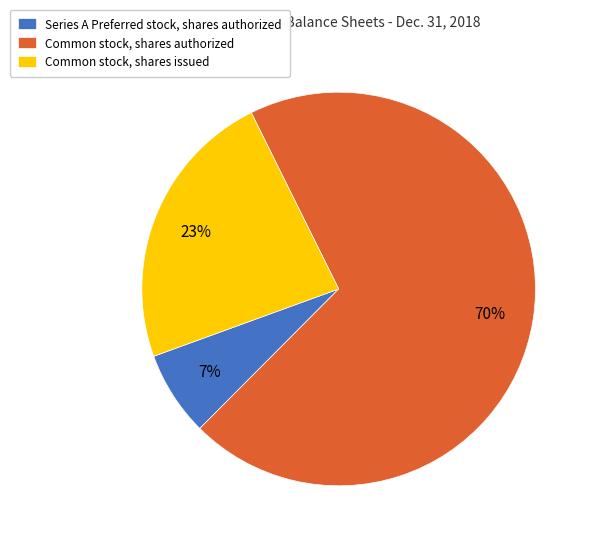

Count the number of slices in the pie.

3